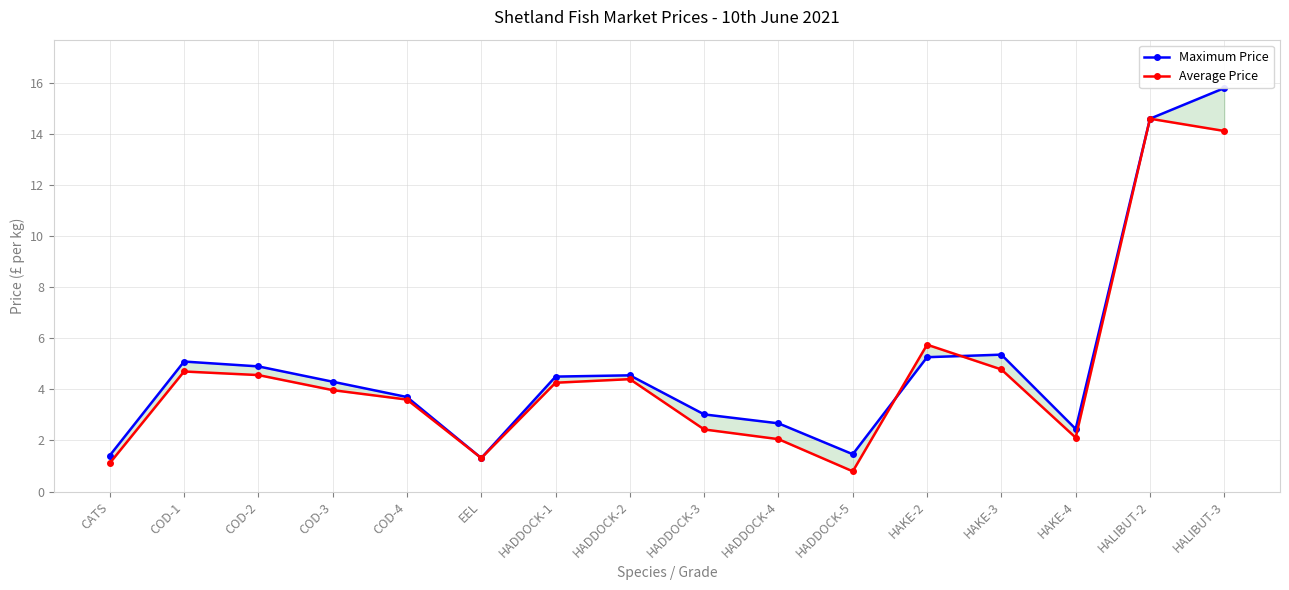

What are all the series names shown in the legend?

Maximum Price, Average Price